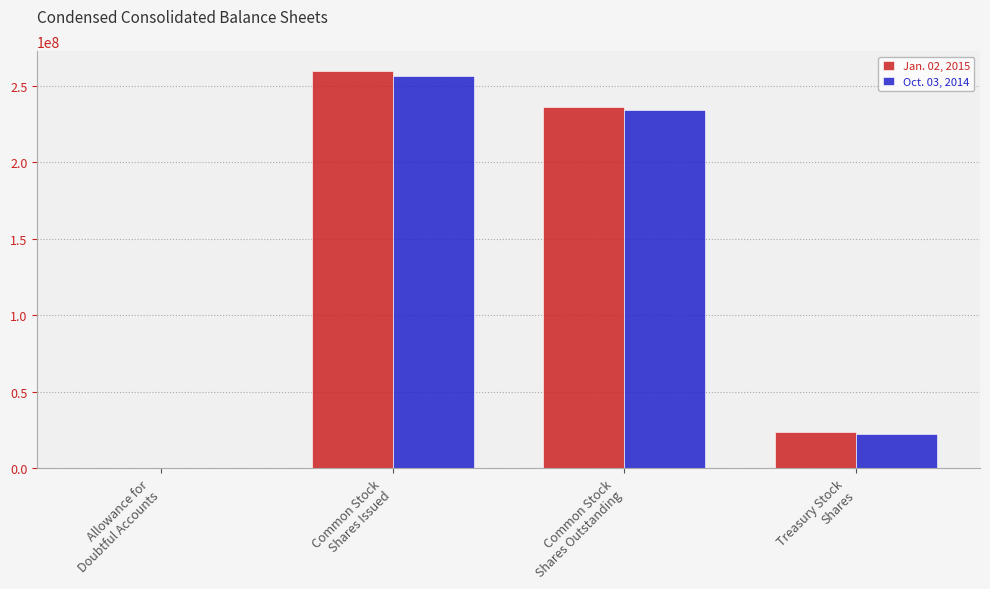

What is the greatest value displayed?

259717687